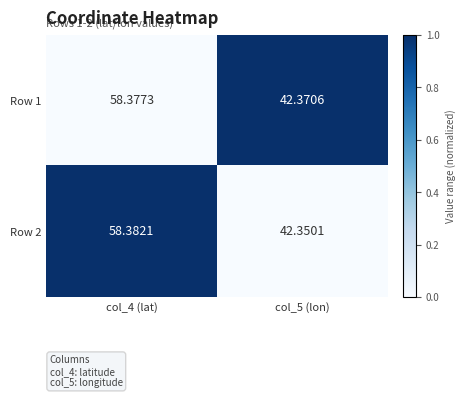

Which series has the largest total across all categories?

Row 1